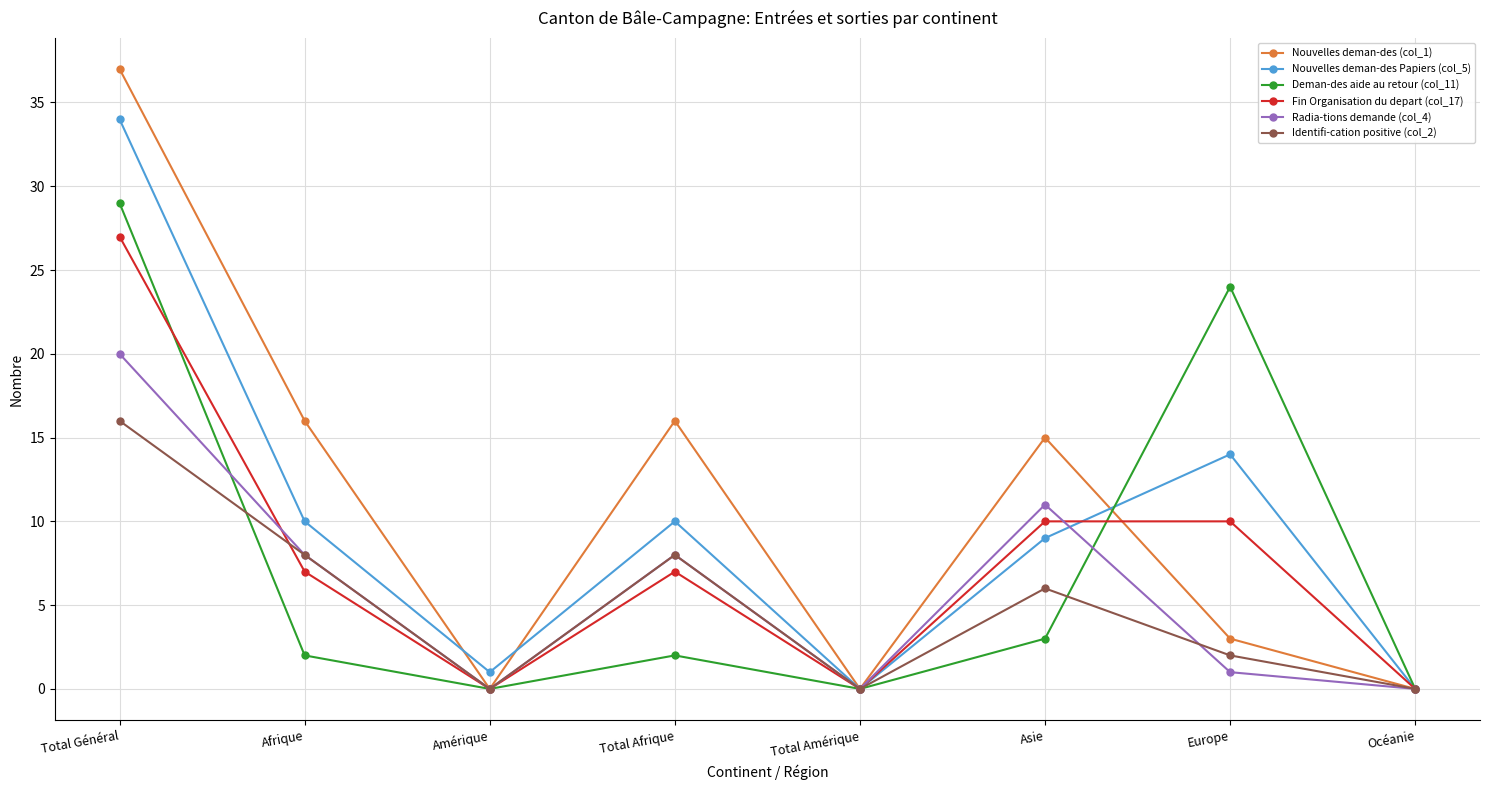

Is it true that Identifi-cation positive (col_2) equals 16 at Total Général?

True